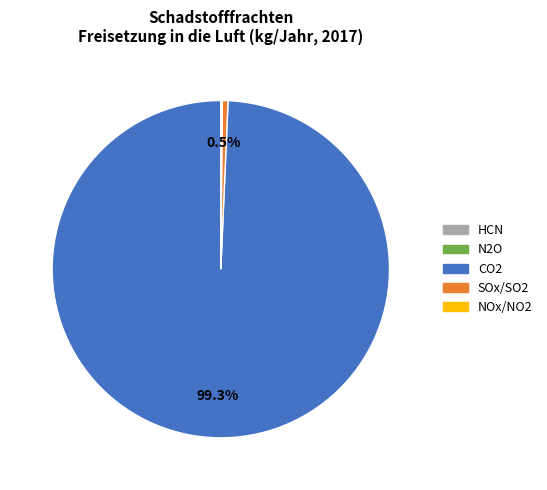

Does any single category account for the majority?

Yes